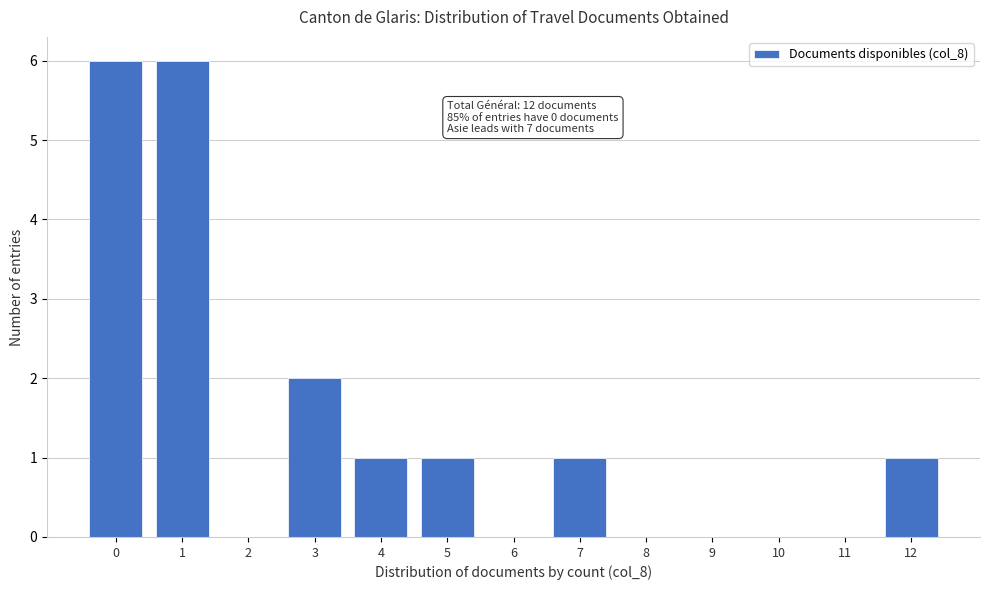

Reading left to right, list all the values displayed in this chart.

0=6	1=6	2=0	3=2	4=1	5=1	6=0	7=1	8=0	9=0	10=0	11=0	12=1